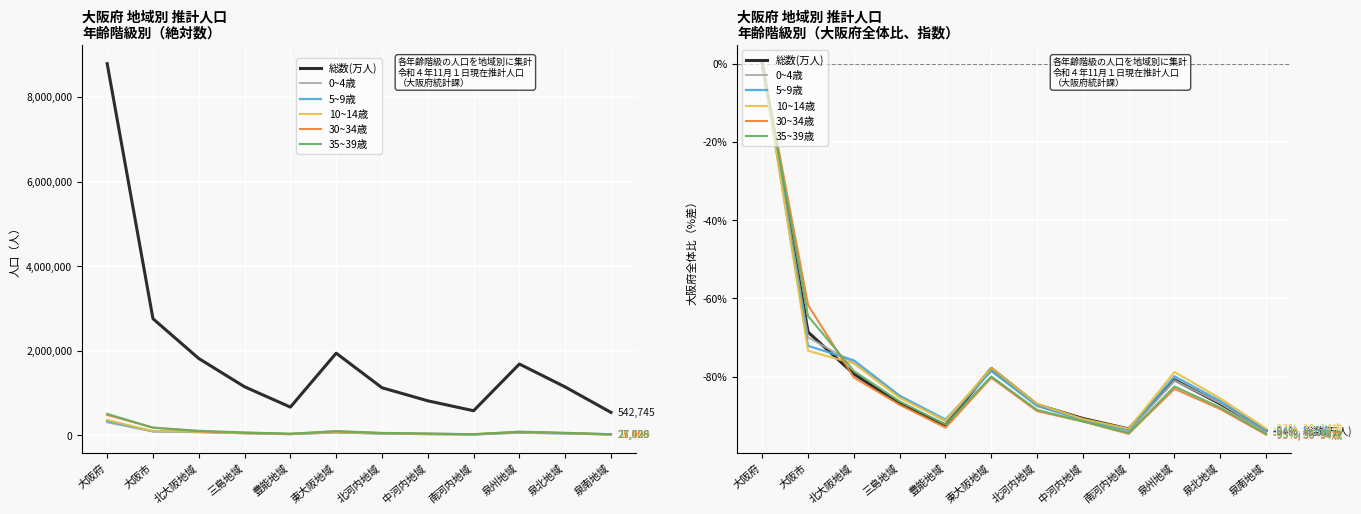

What is the label of the 5th point from the right?

中河内地域